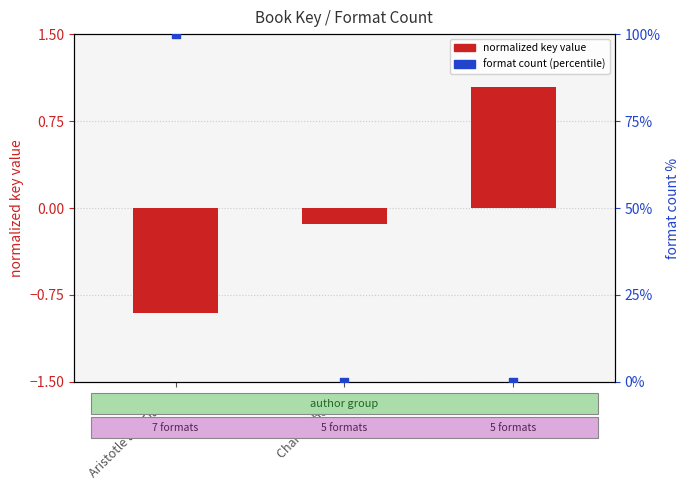

Which series has the largest Y range (max minus min)?

format count (percentile)